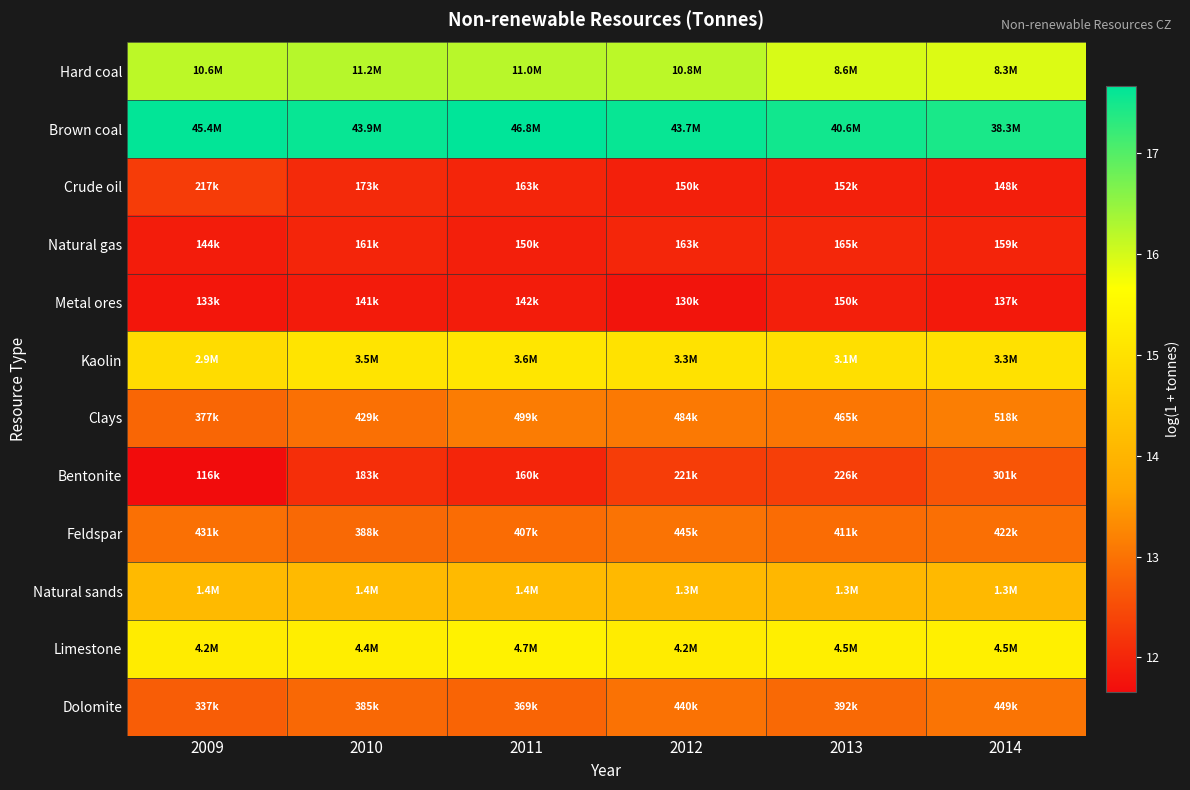

Which category has the lowest value across all series?

2009